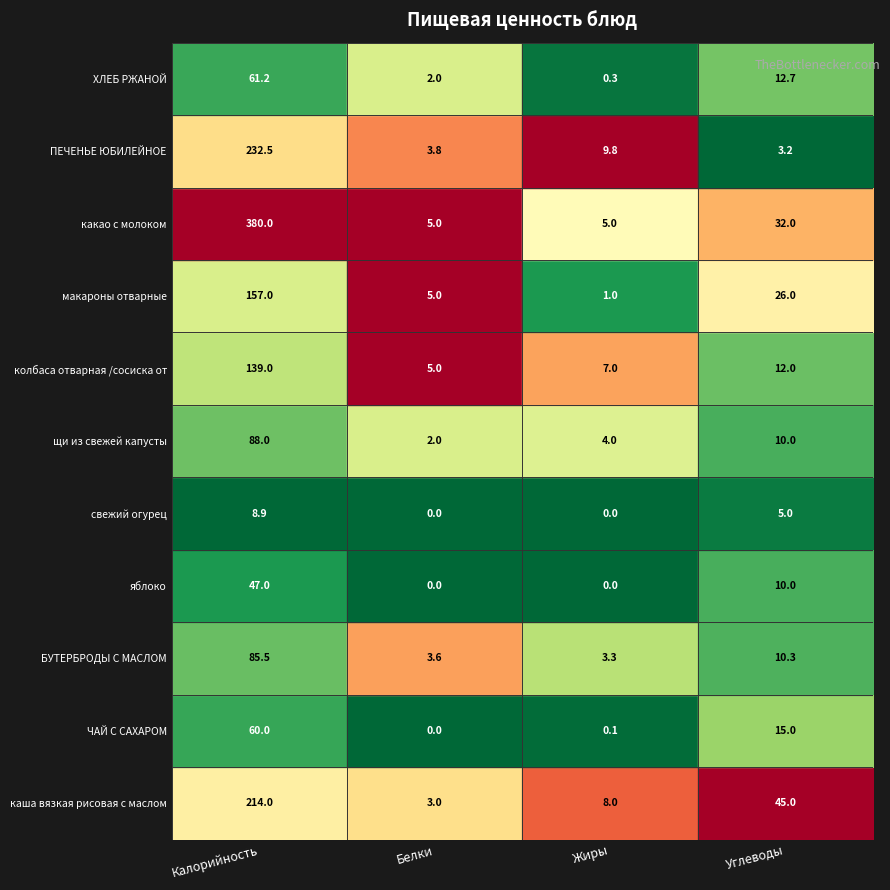

What is the maximum value shown in the chart?

380.0